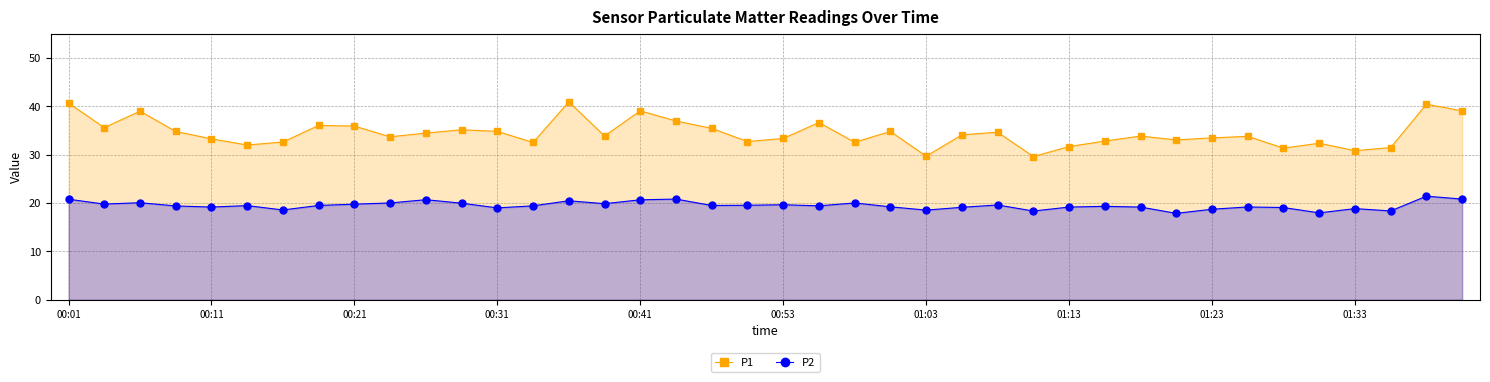

How many series are shown in this chart?

2